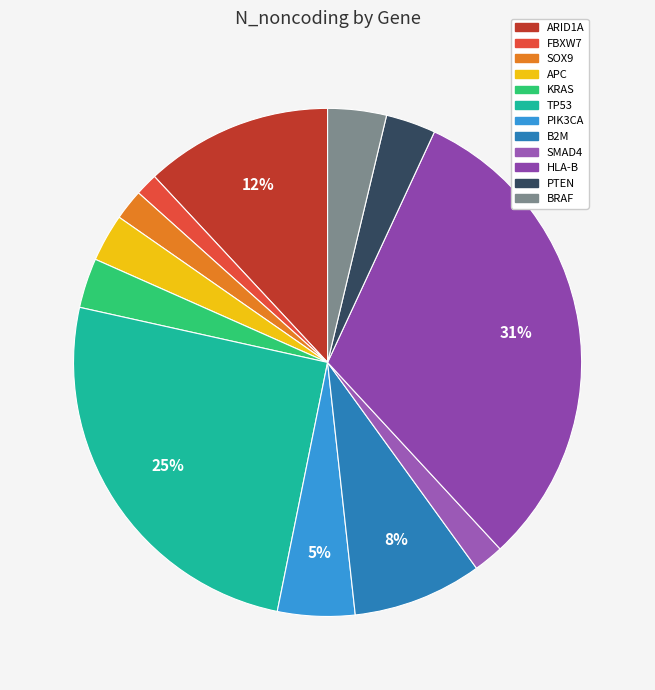

Is PTEN the majority of the pie?

No